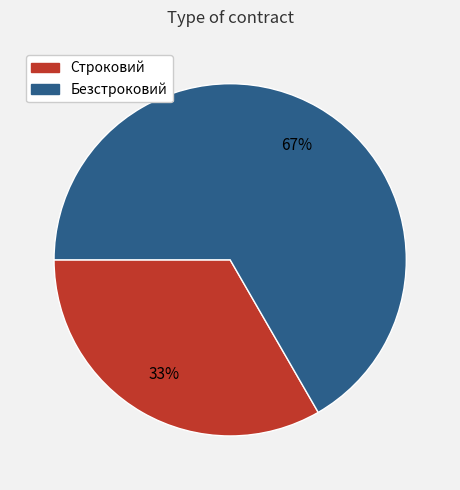

True or false: Безстроковий accounts for 67% of the total.

True